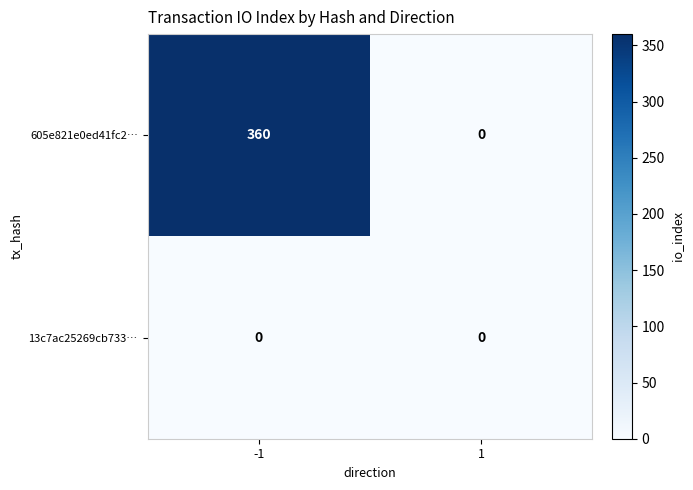

Which series has the widest spread of values?

605e821e0ed41fc2…